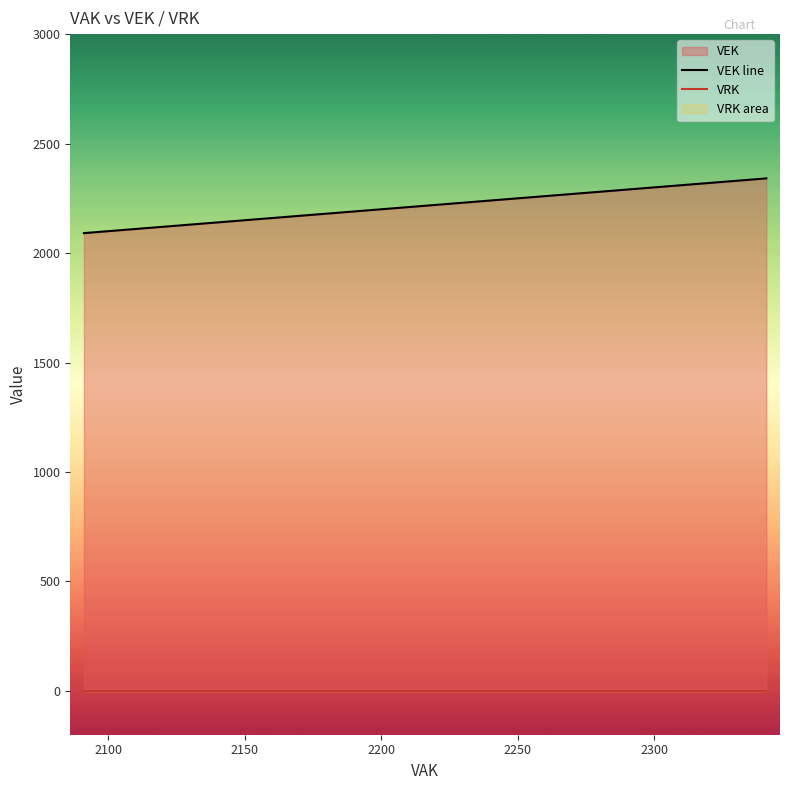

Reading right to left, list all the values displayed in this chart.

VEK line: 2341	2341	2335	2335	2333	2118	2118	2118	2118	2118	2118	2118	2118	2116	2096	2095	2095	2095	2095	2091	2091	2091	2091	2091	2091	2091	2091
VRK: 0	0	0	0	0	0	0	0	0	0	0	0	0	0	0	0	0	0	0	0	0	0	0	0	0	0	0